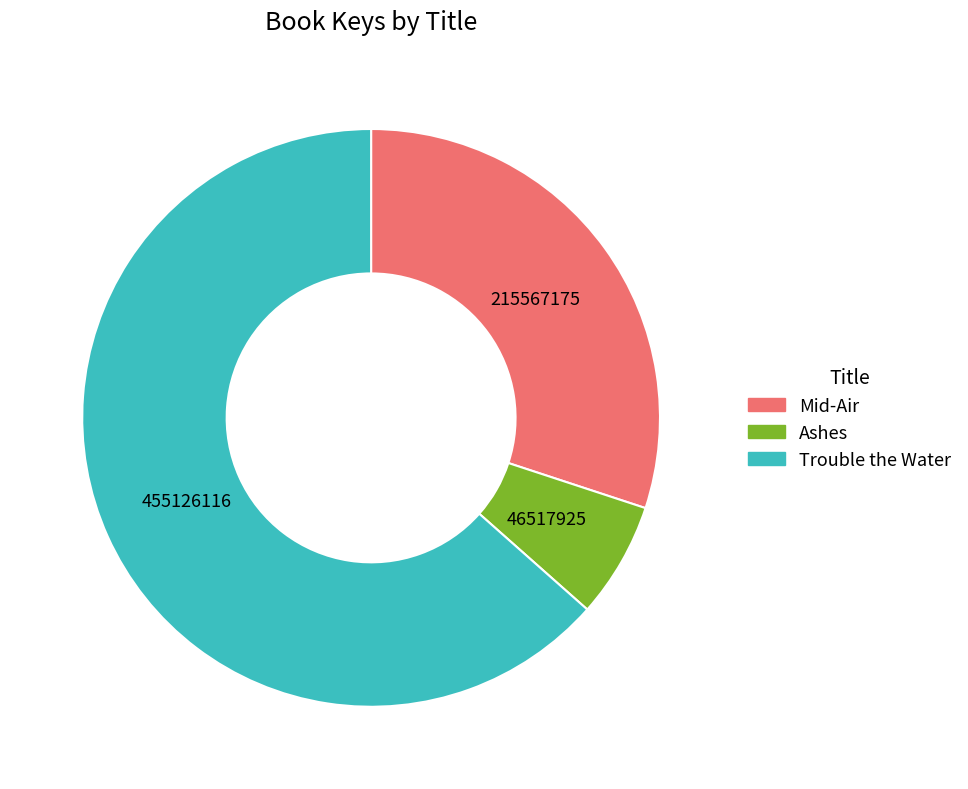

What is the ratio of the value at Trouble the Water to the value at Mid-Air?

2.1